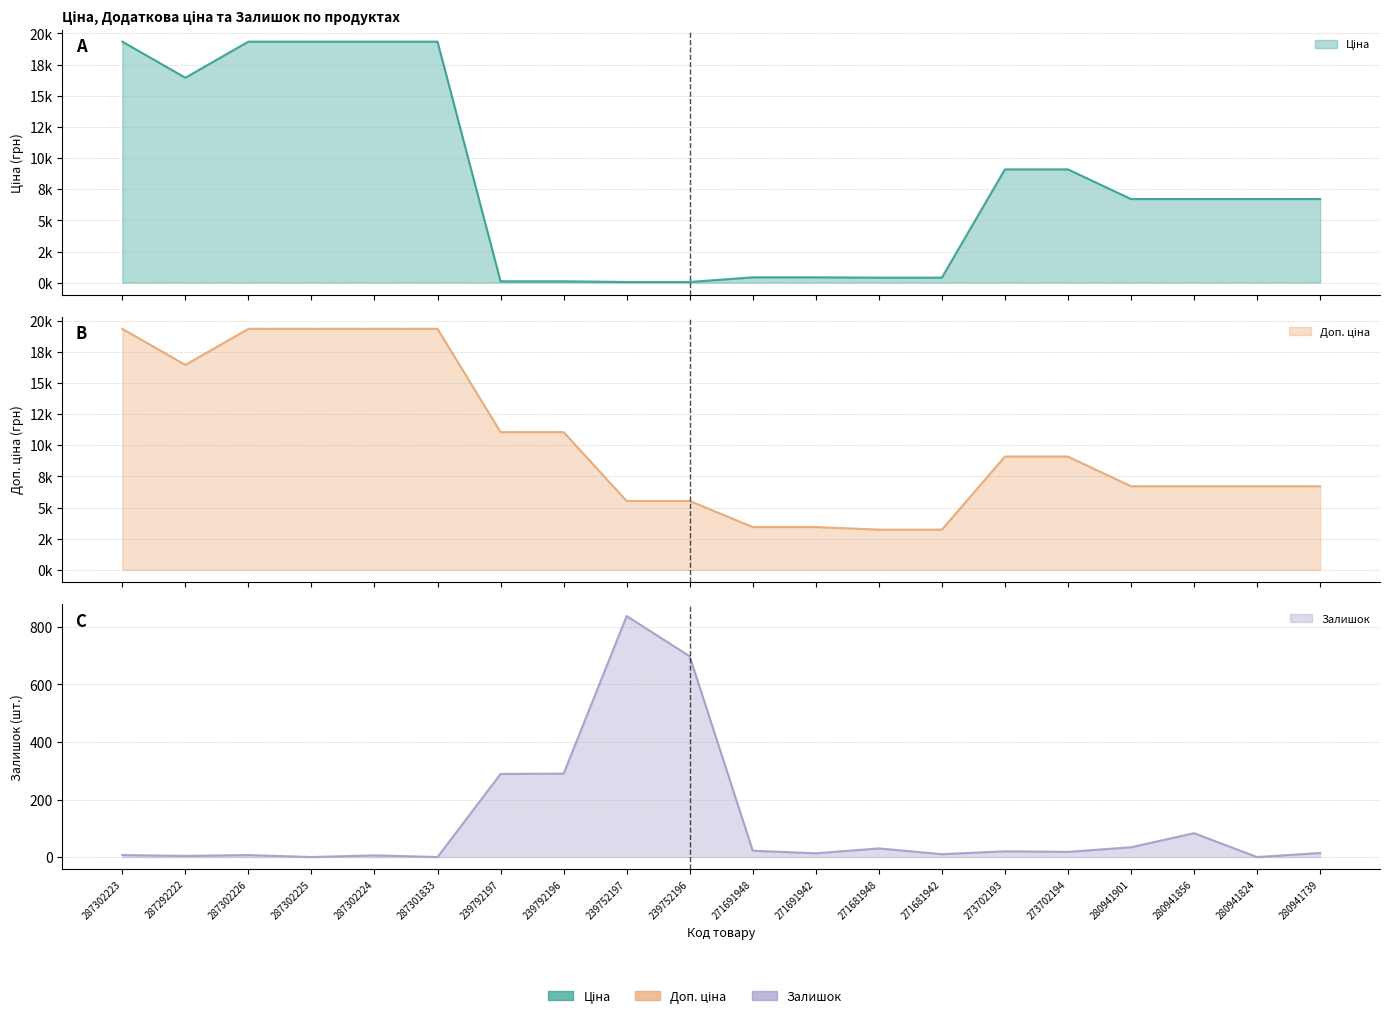

What is the difference between the maximum and minimum values in the Залишок series?

838.0